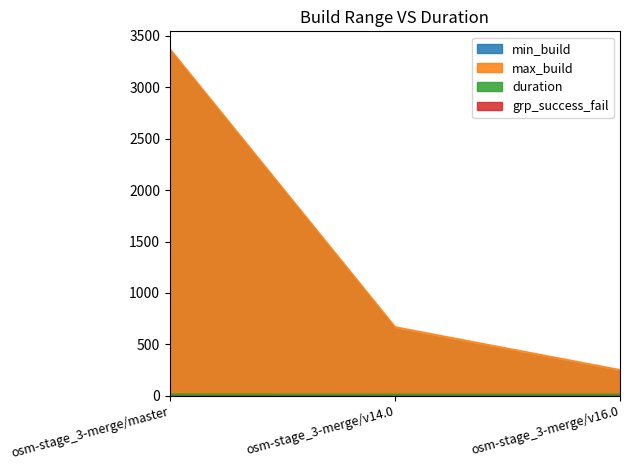

What is the maximum value for grp_success_fail?

1.0